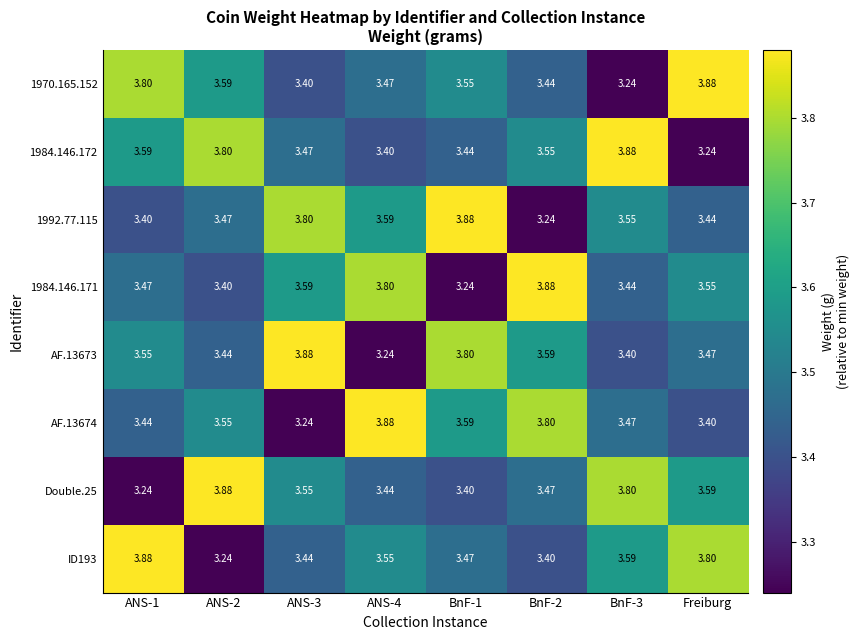

Rank the series at ANS-2 from highest to lowest value.

Double.25, 1984.146.172, 1970.165.152, AF.13674, 1992.77.115, AF.13673, 1984.146.171, ID193